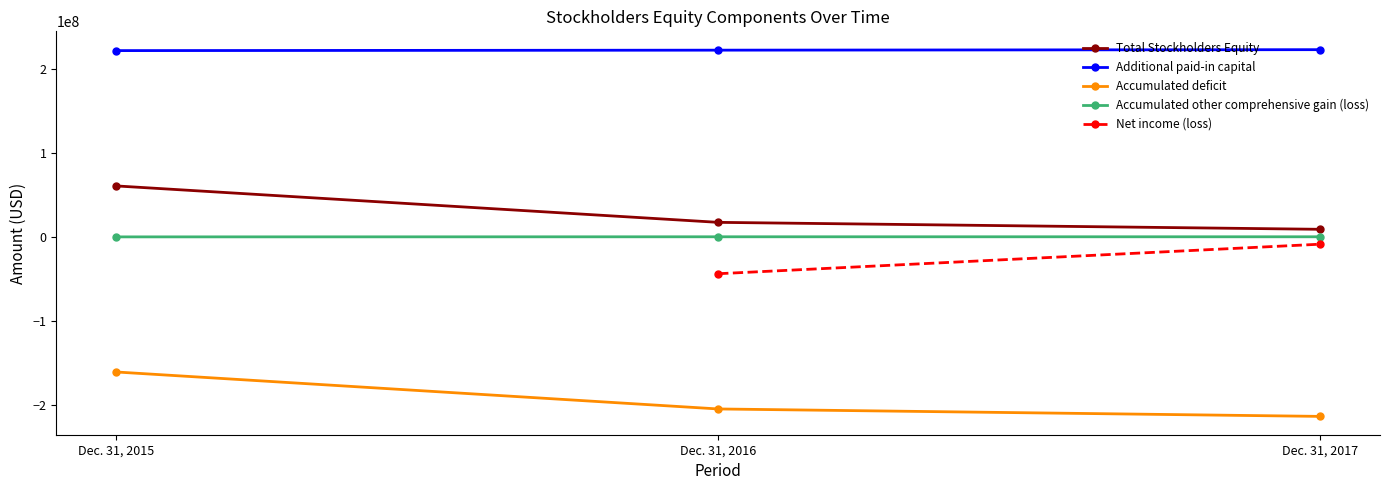

What is the value of the Accumulated deficit point at the 3rd from the left?

-213499285